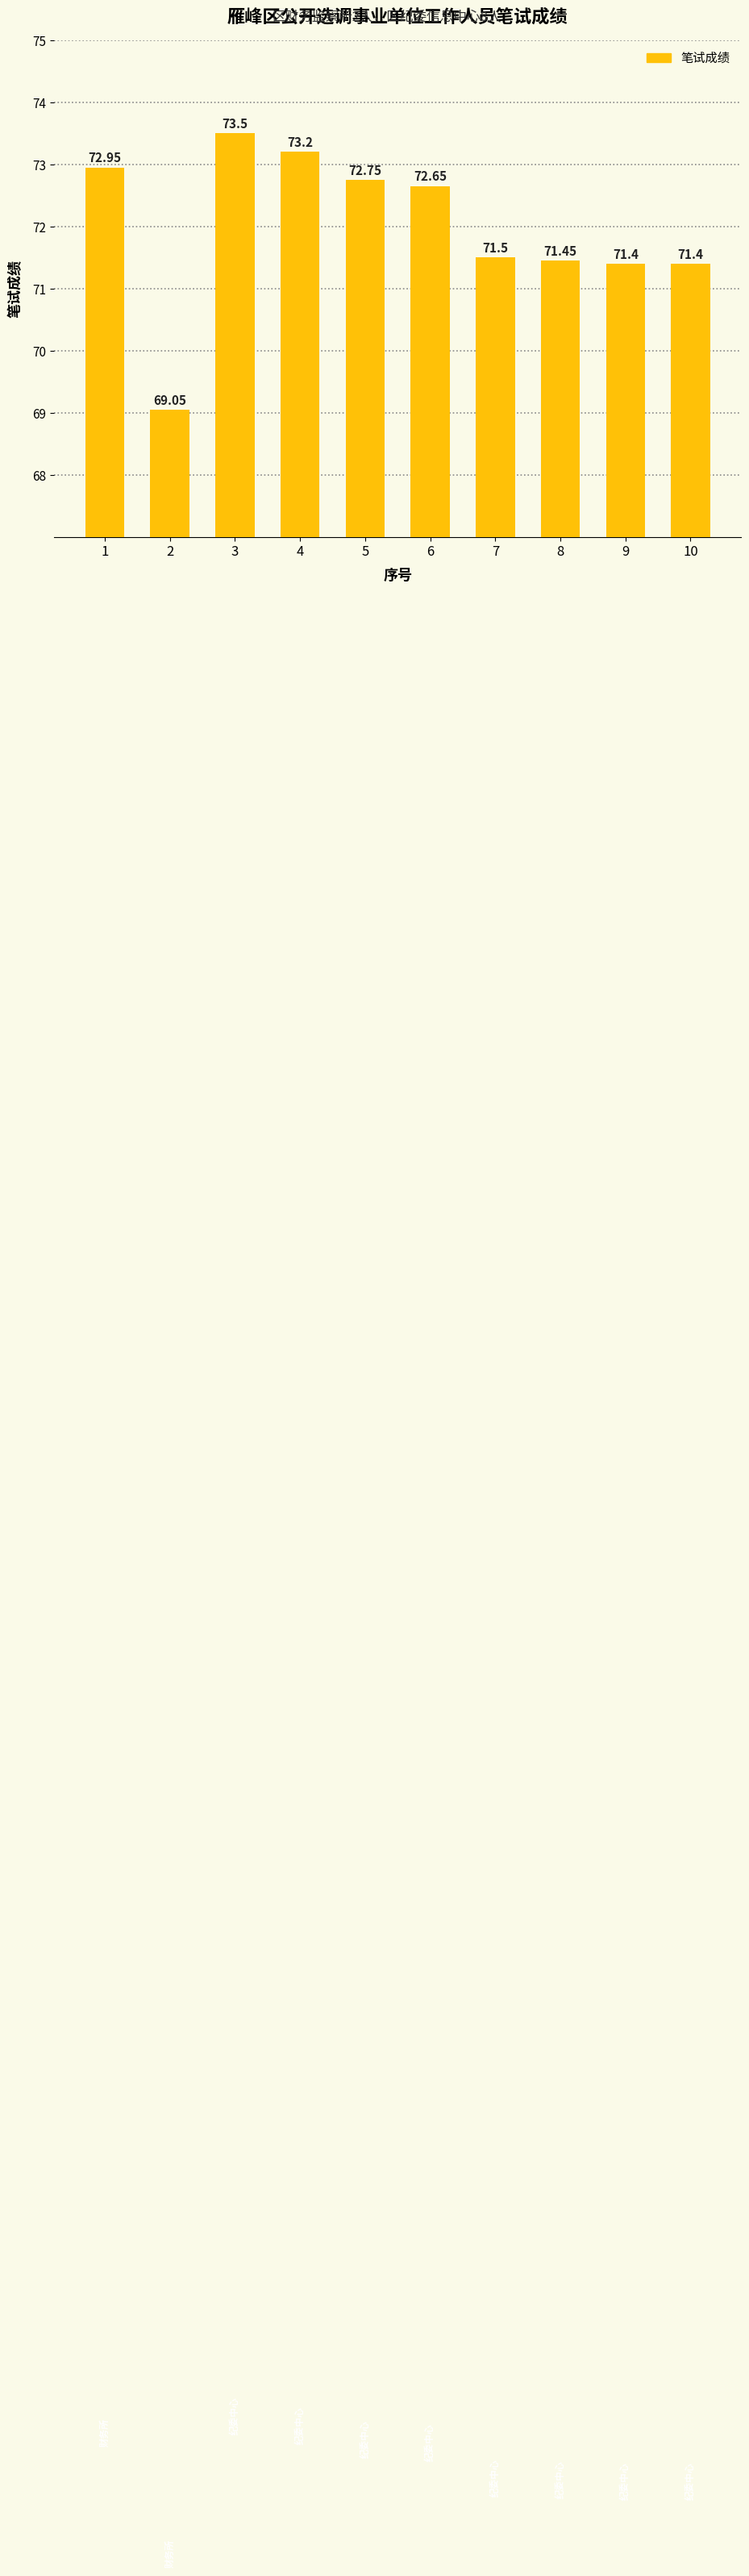

Approximately how many times larger is the value at 1 compared to 7?

1.0